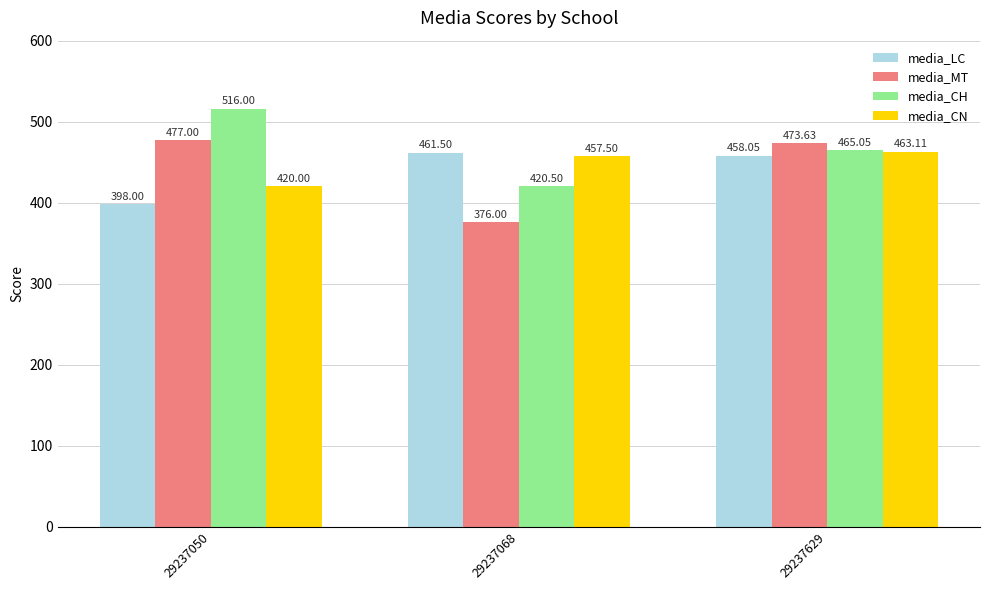

Is it true that media_CH equals 465.1 at 29237629?

True